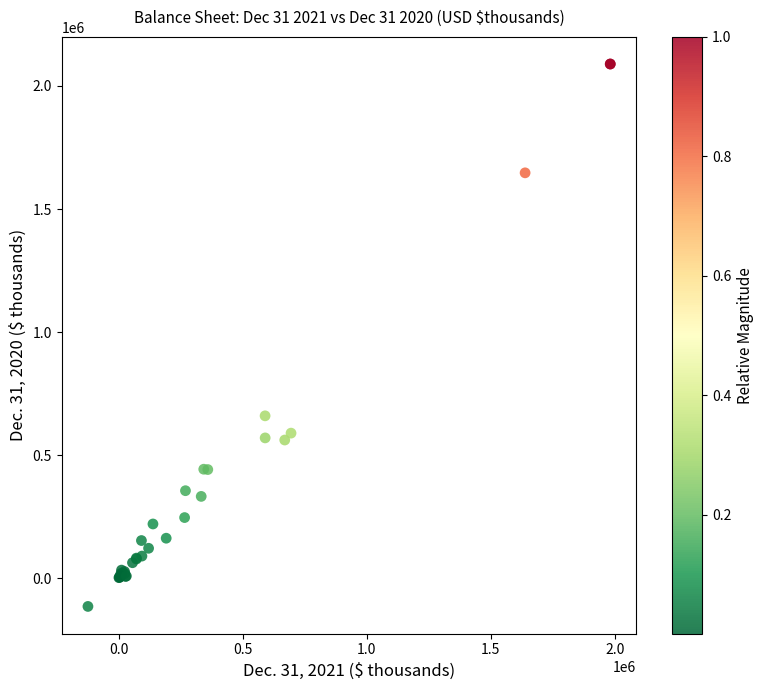

What Y value in the scatter plot is closest to 987007?

659341